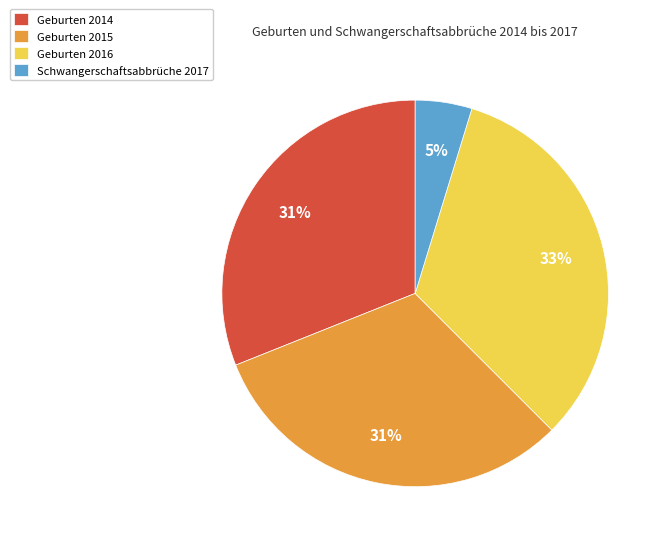

True or false: Schwangerschaftsabbrüche 2017 accounts for 5% of the total.

True